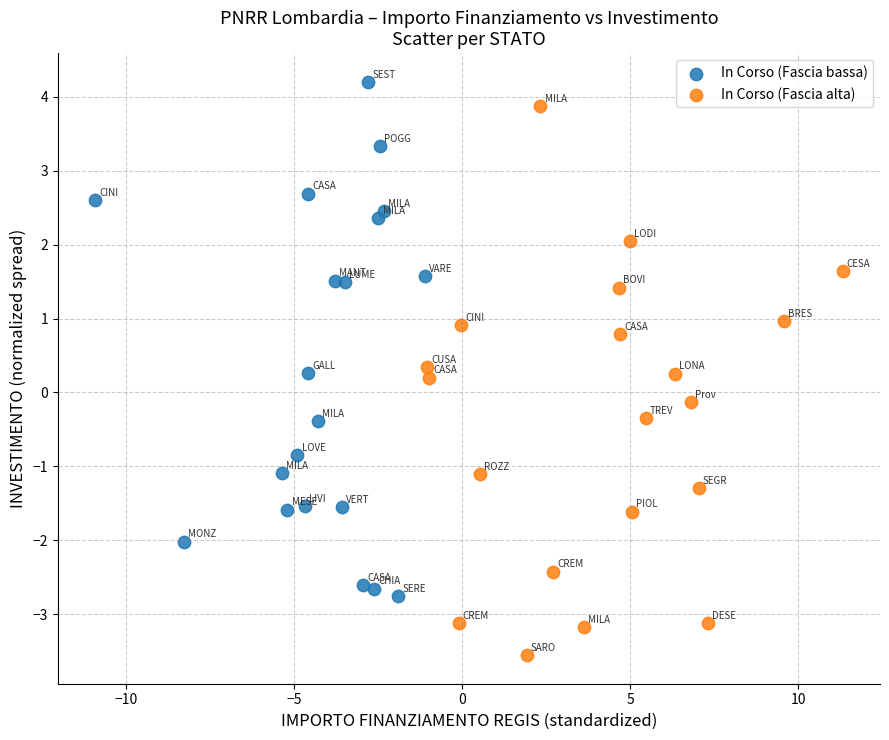

Which series contains the lowest Y value?

In Corso (Fascia alta)